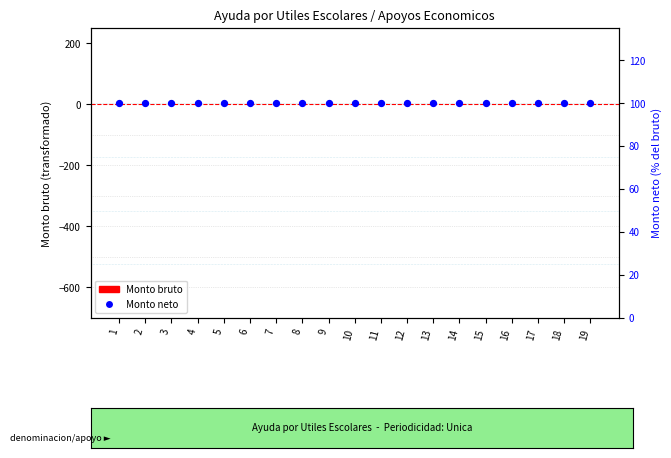

Which series has the largest Y range (max minus min)?

Monto bruto